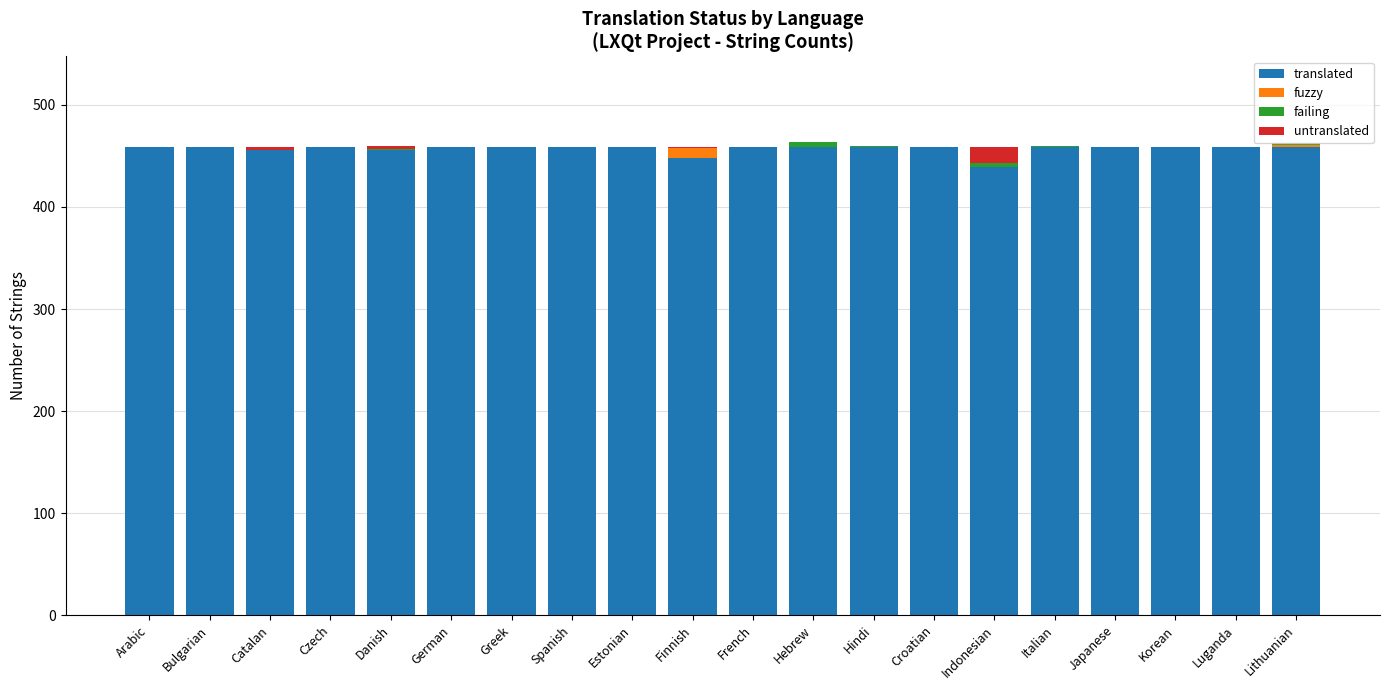

What is the maximum value for translated?

459